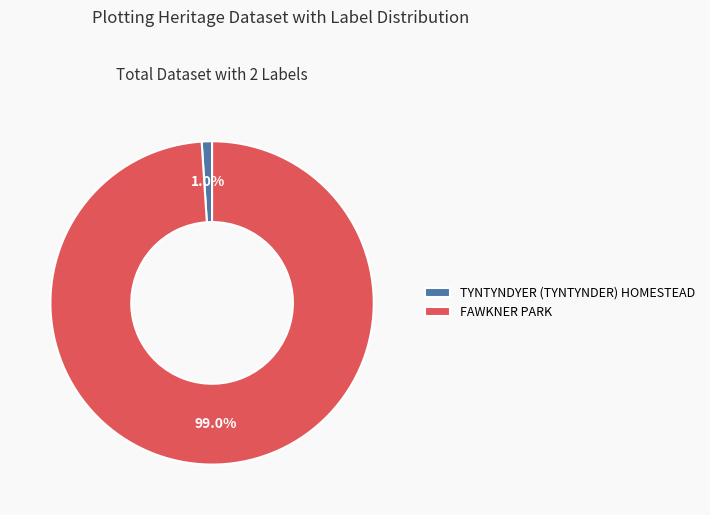

Between FAWKNER PARK and TYNTYNDYER (TYNTYNDER) HOMESTEAD, which is larger?

FAWKNER PARK